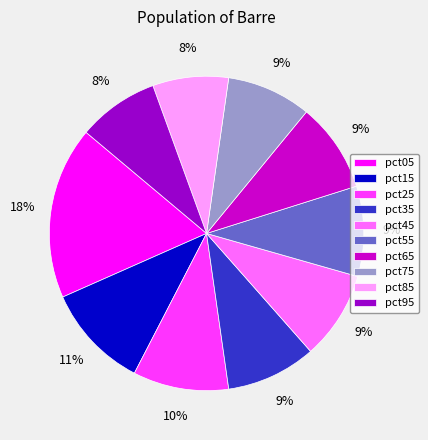

Do pct65 and pct45 together represent more than half of the pie?

No